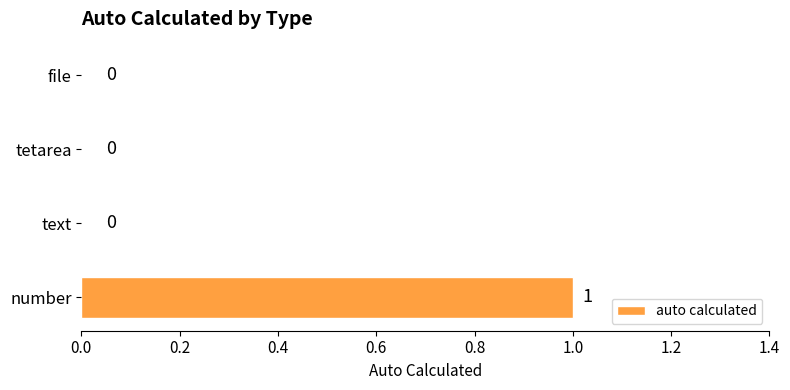

Count the number of values greater than 0.

1